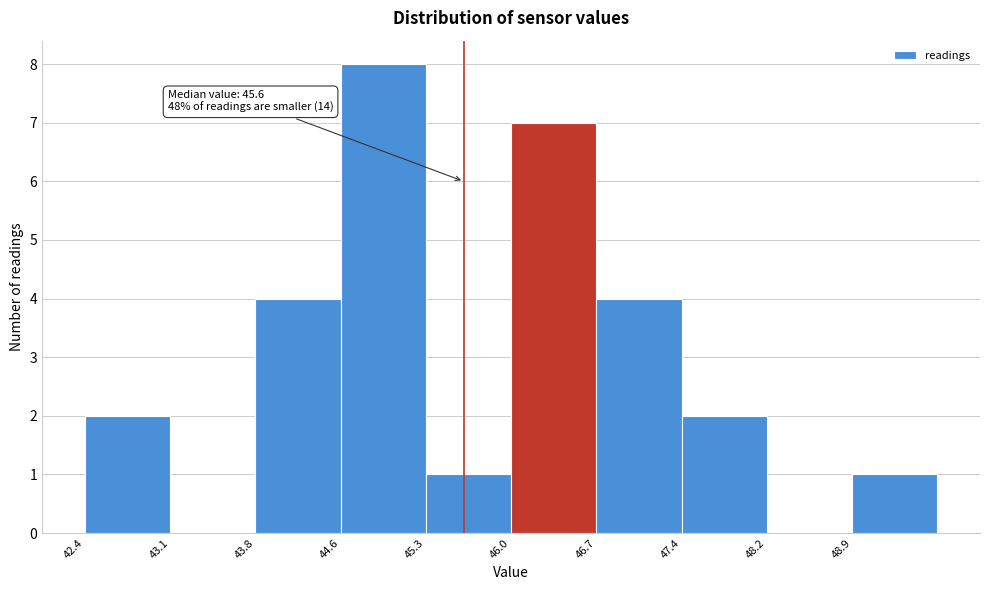

Which range on the x-axis has the tallest bar?

44.56 to 45.28